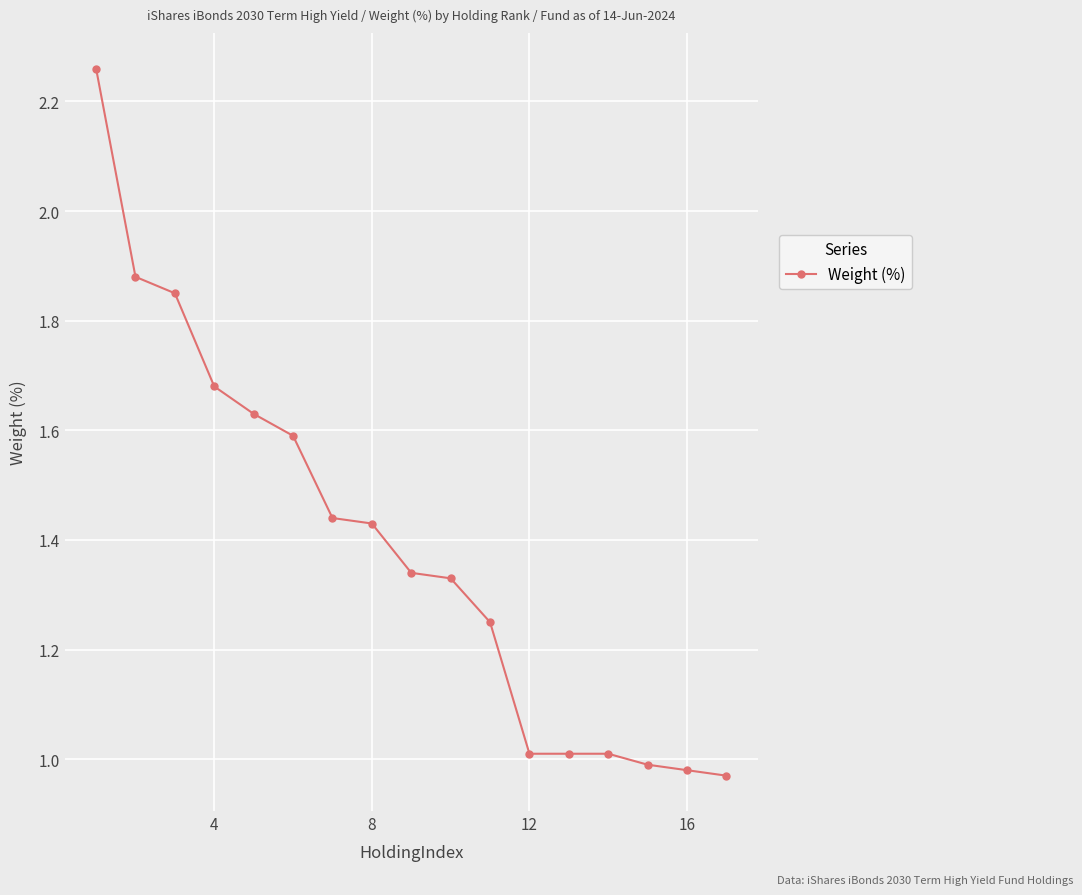

The chart shows a value of 0.4 at 4. True or false?

False